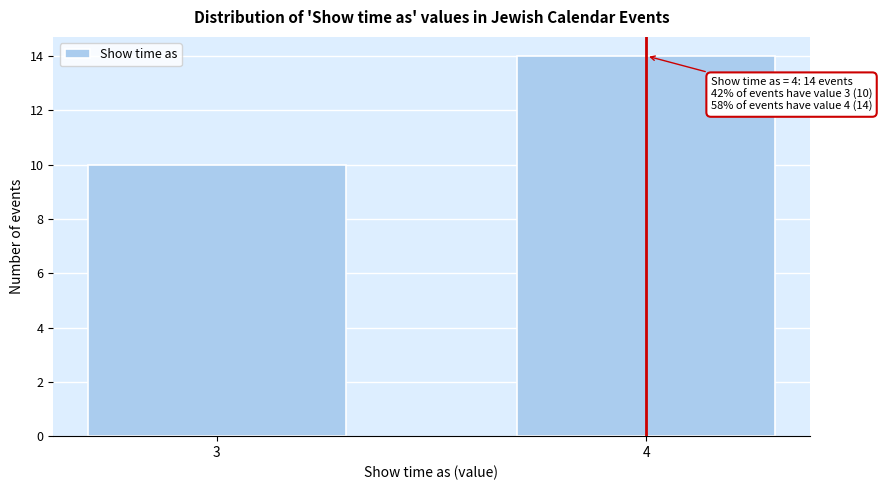

Reading left to right, list all the values displayed in this chart.

10	14